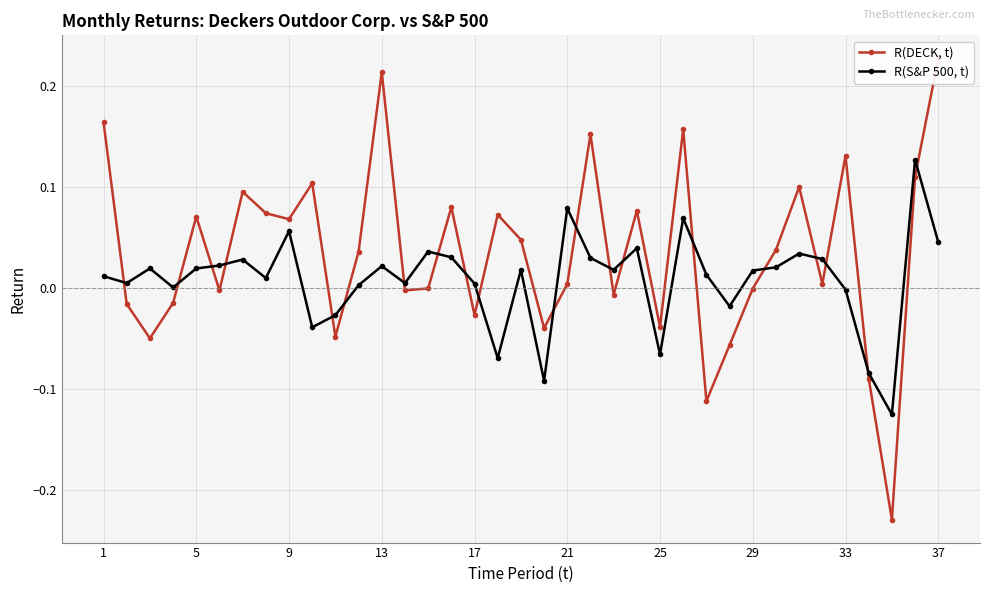

List the series in order of their peak value, lowest first.

R(S&P 500, t), R(DECK, t)